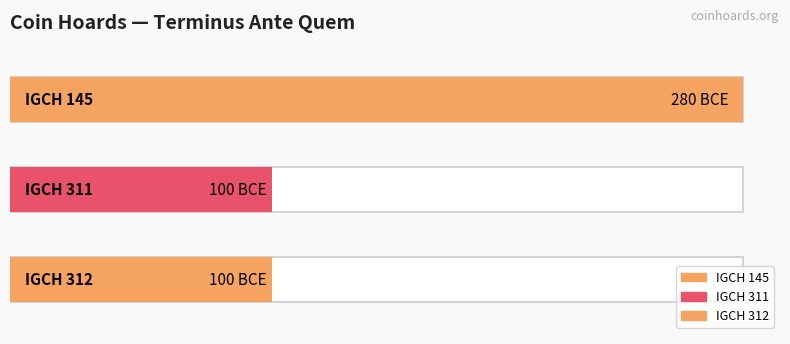

Is it true that the value at IGCH 145 is -280?

True